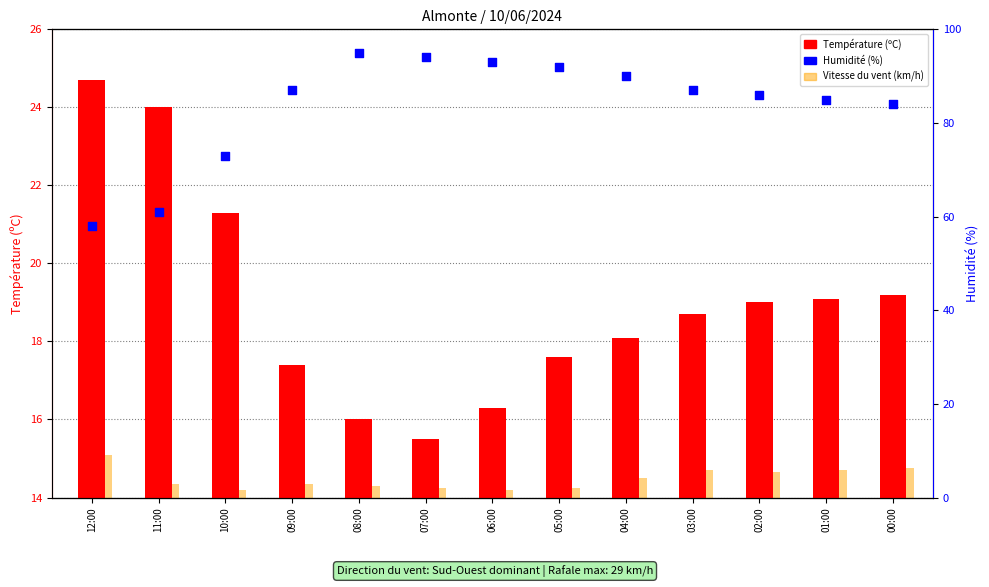

Which series has the widest spread of Y values?

Humidité (%)